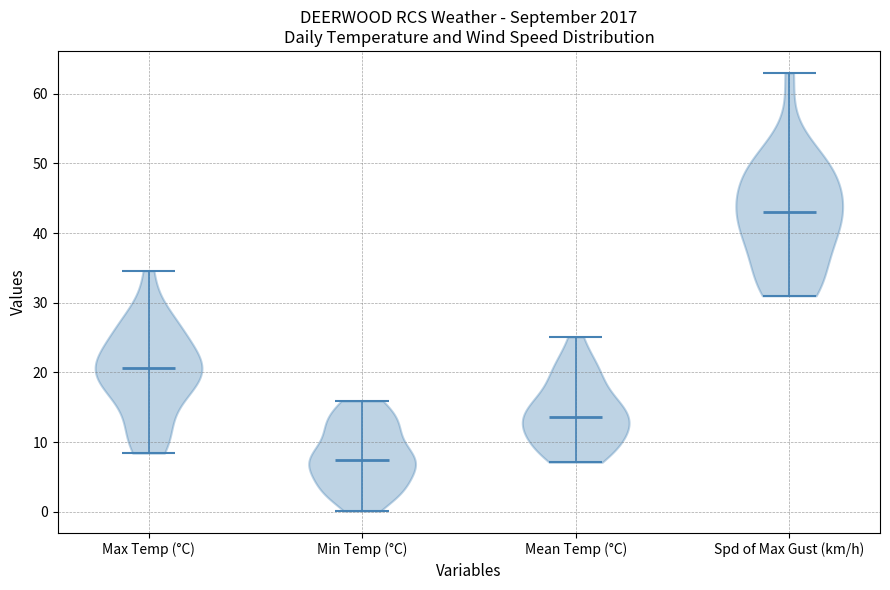

What is the highest point the violin for Mean Temp (°C) reaches on the y-axis? The values are not printed on the chart, so give them approximately, as read against the axis.

25